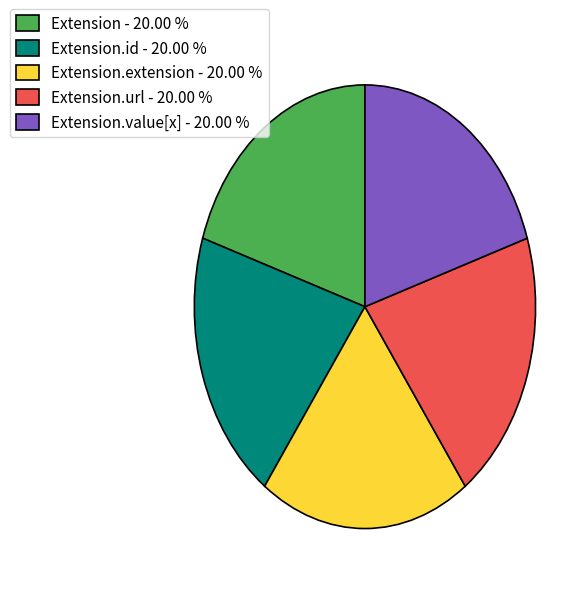

Is there any slice that represents more than half of the pie?

No